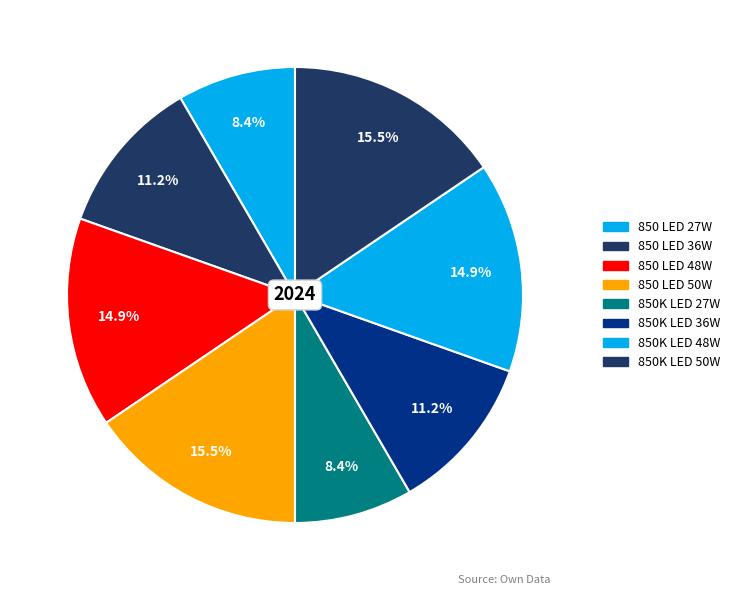

What percentage is the 850K LED 27W slice, to the nearest percent?

8%